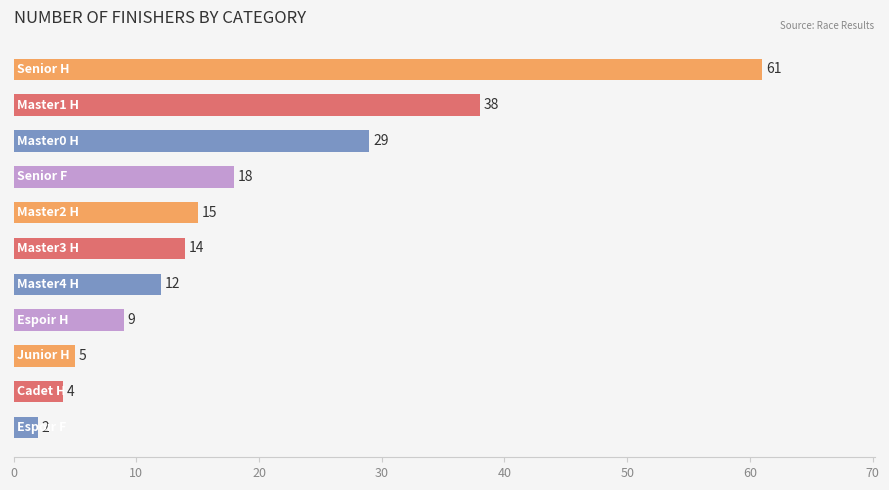

How many bars are there in total?

11